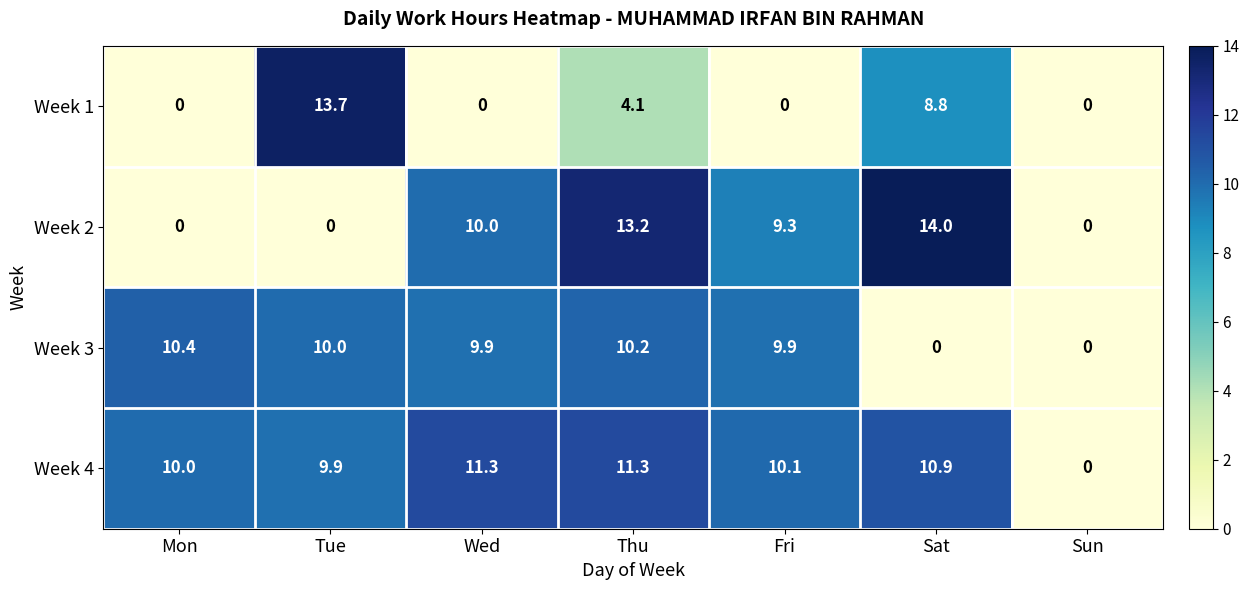

The Week 3 series shows 9.9 at Fri. True or false?

True